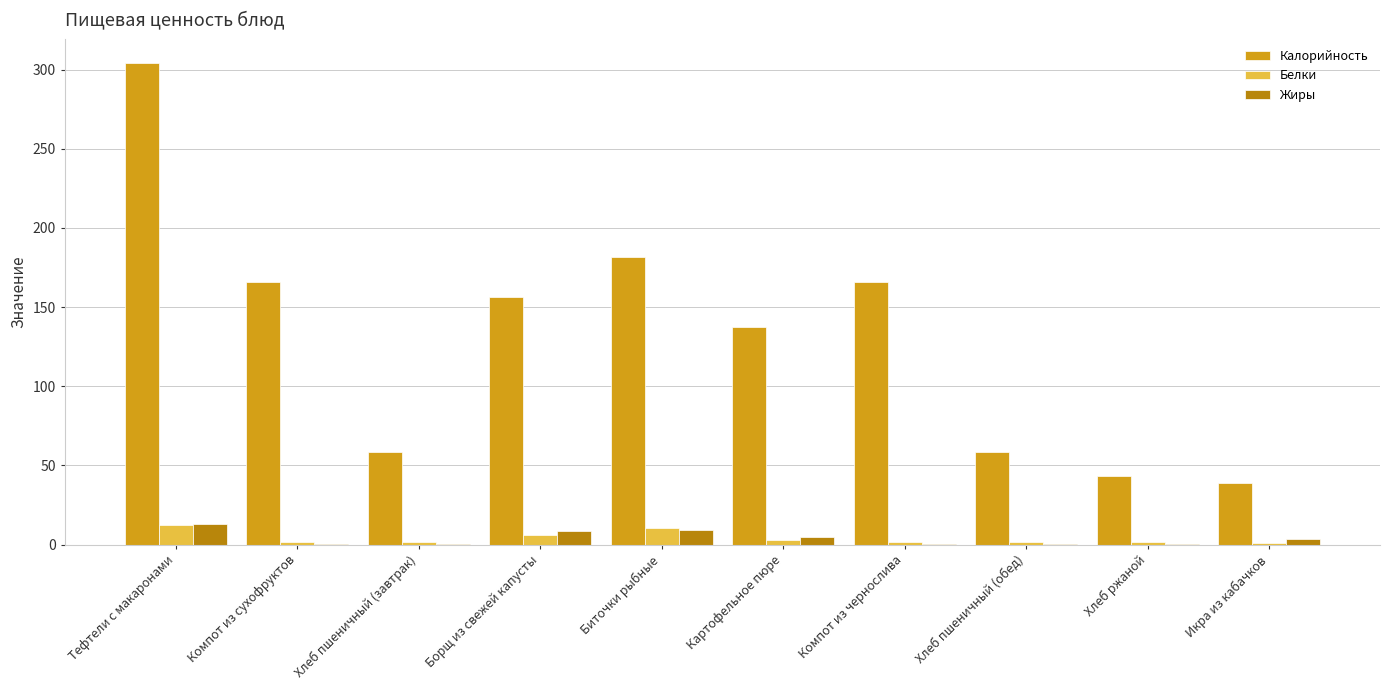

Between Картофельное пюре and Хлеб ржаной, which series saw the biggest shift?

Калорийность